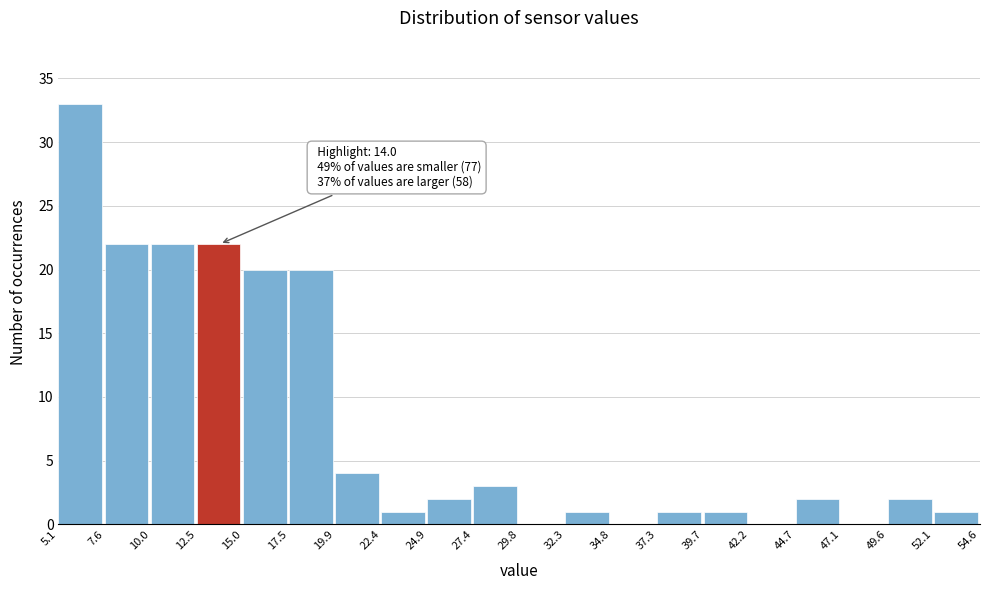

Which range on the x-axis has the tallest bar?

5.1 to 7.6